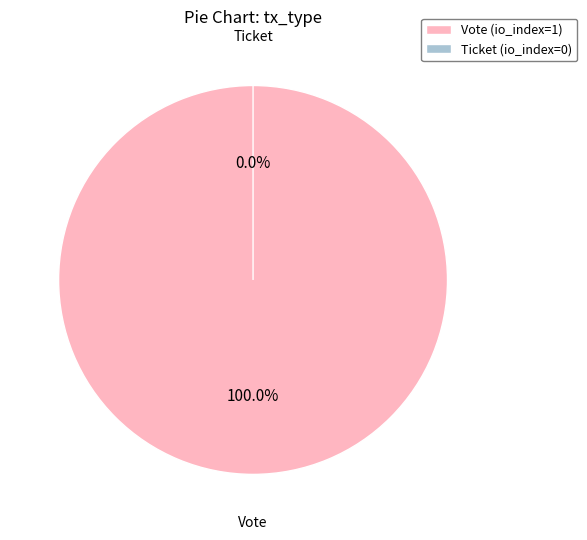

To the nearest percent, what is the difference between the Ticket (io_index=0) and Vote (io_index=1) slice percentages?

100%